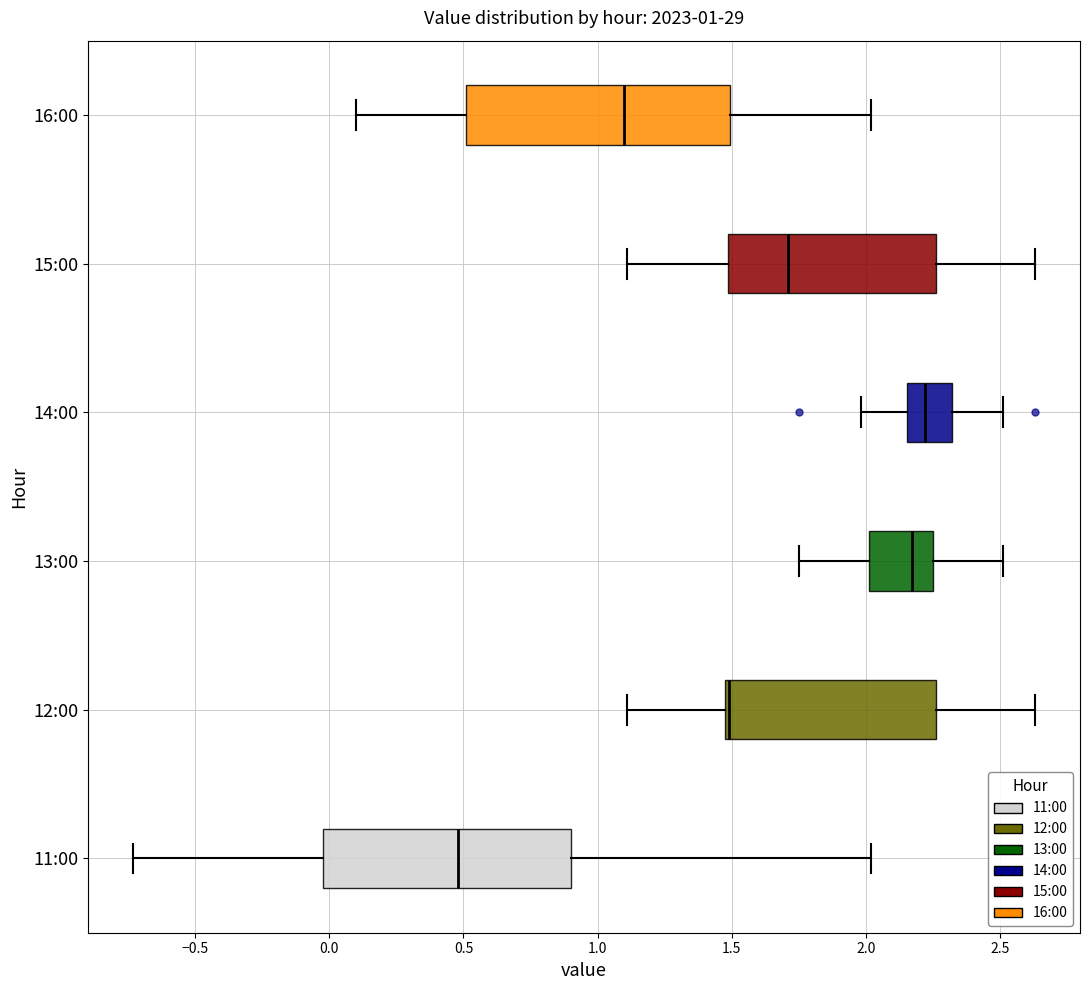

Which box has the furthest to the left median line?

11:00